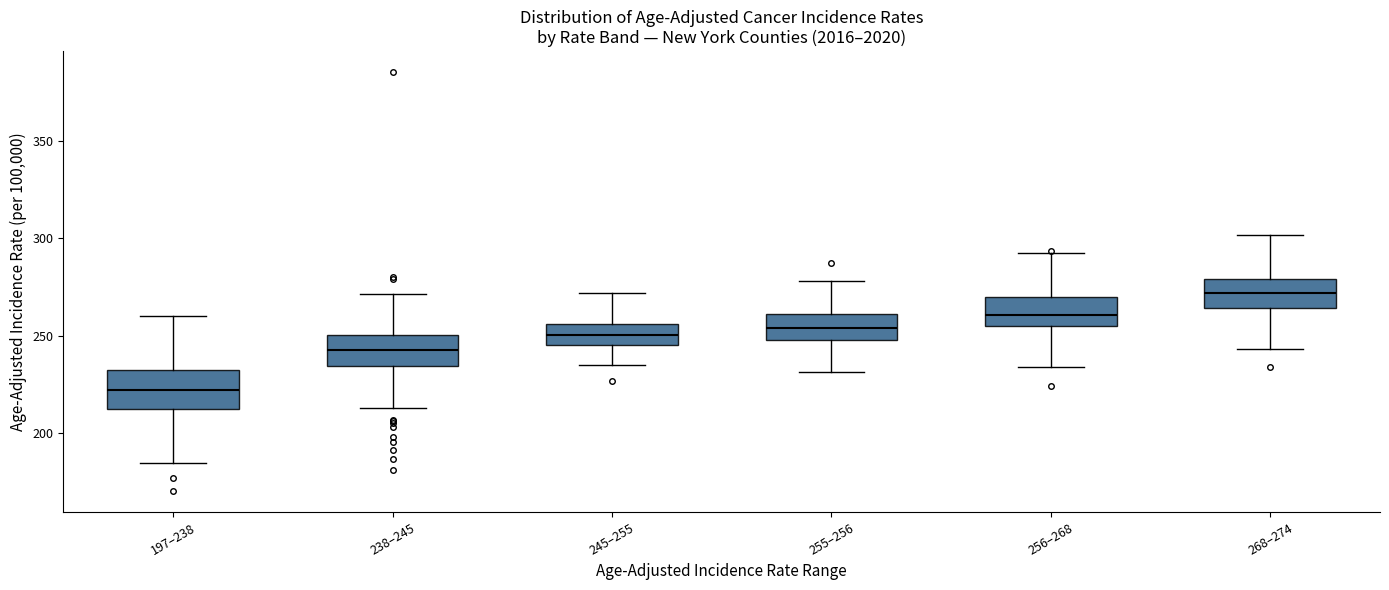

Where is the lower edge of the box for 255–256 on the y-axis? The values are not printed on the chart, so give them approximately, as read against the axis.

250